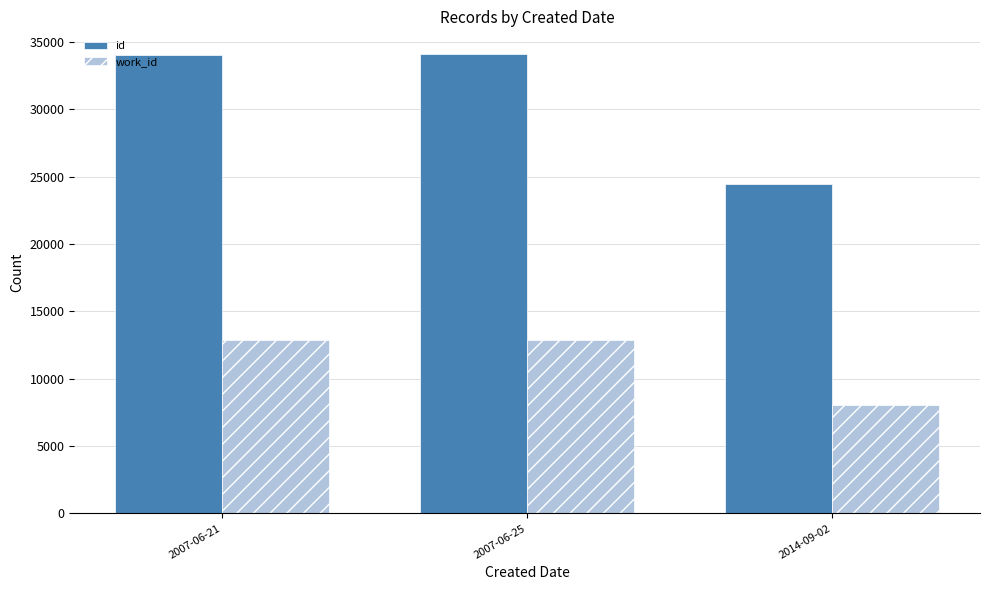

What is the average value of the id series?

30855